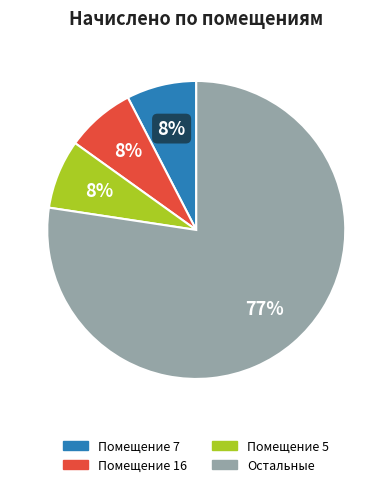

To the nearest percent, what is the average slice percentage?

25%